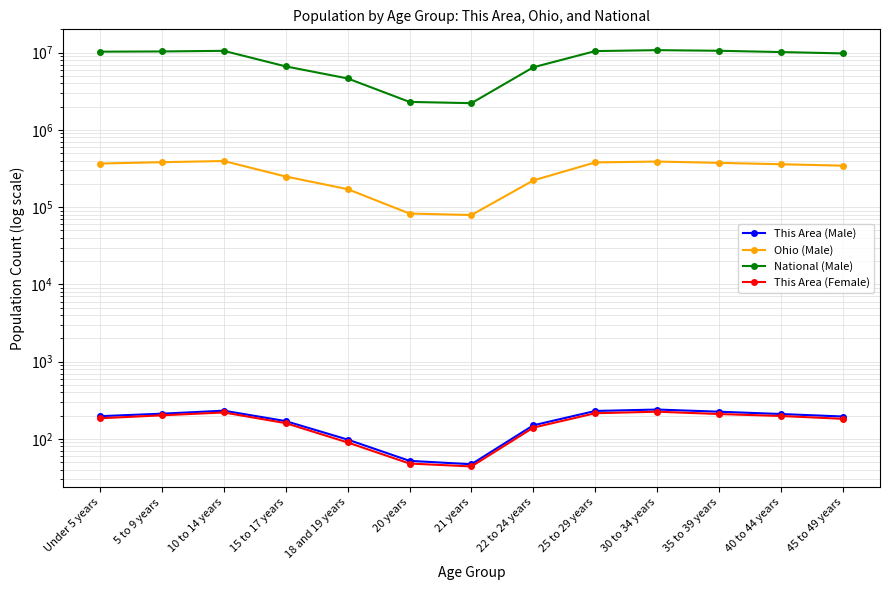

Which has a higher value, 45 to 49 years or 21 years?

45 to 49 years